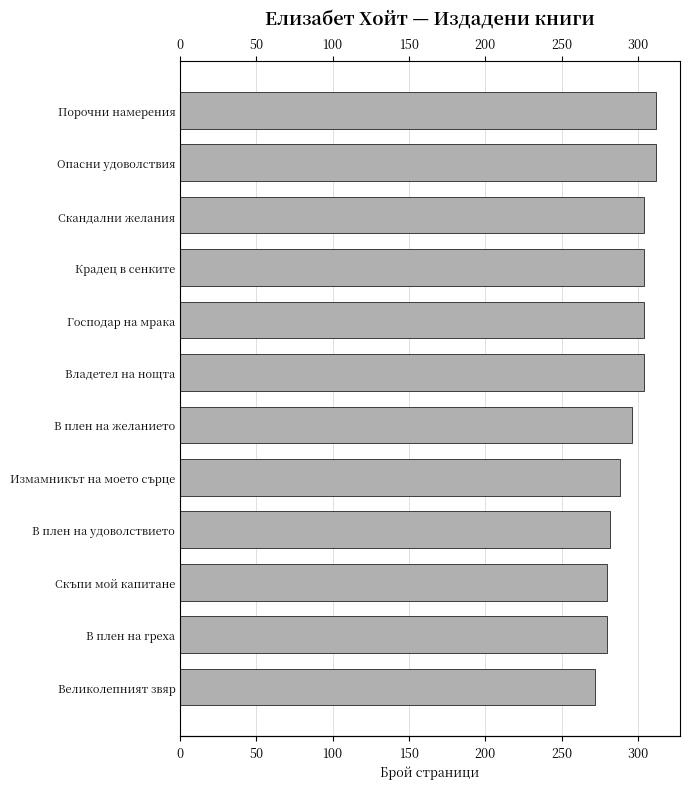

Between Господар на мрака and Скандални желания, which is larger?

Господар на мрака